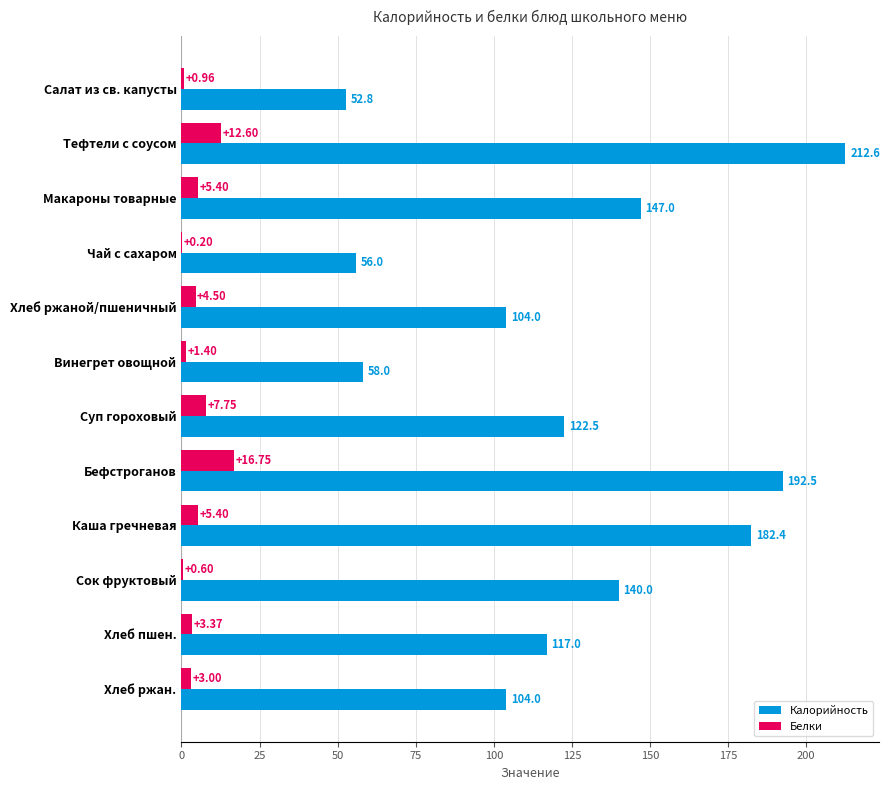

Where is Калорийность nearest to the value 132?

Сок фруктовый